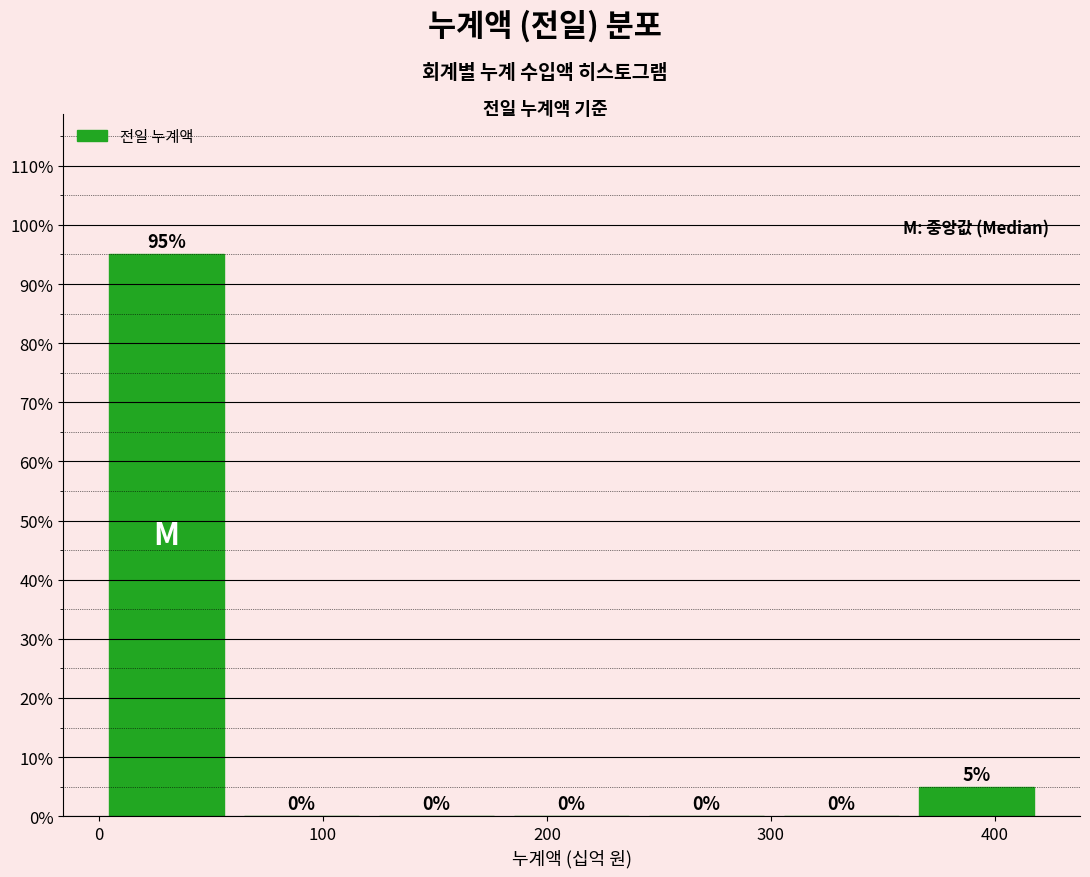

Reading left to right, transcribe this chart: for each bar, give the range it covers on the x-axis and its height. The bar edges are not printed on the chart, so give them approximately, as read against the axis.

0 to 60: 95
60 to 120: 0
120 to 180: 0
180 to 240: 0
240 to 300: 0
300 to 360: 0
360 to 420: 5